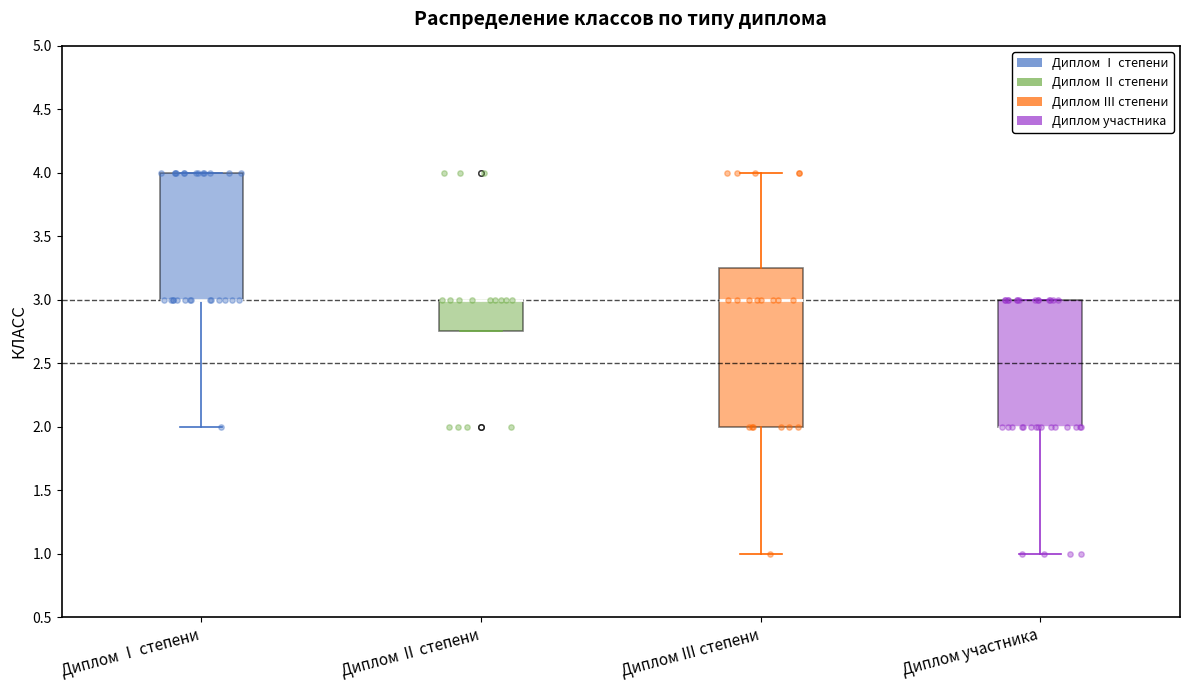

Where is the lower edge of the box for Диплом Ⅰ степени on the y-axis? The values are not printed on the chart, so give them approximately, as read against the axis.

3.00